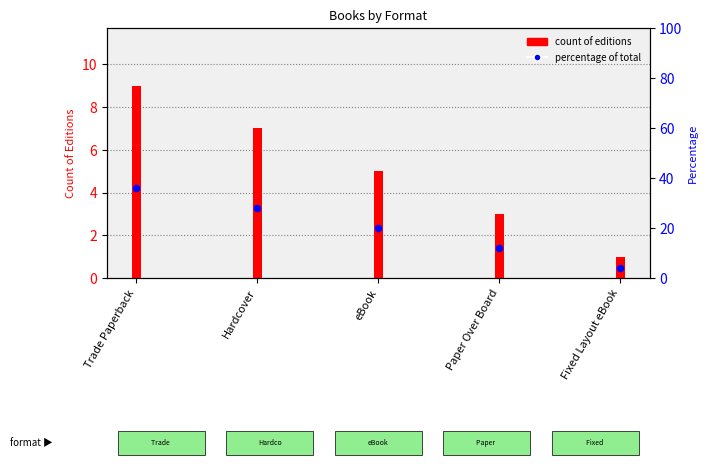

What are all the series names shown in the legend?

count of editions, percentage of total